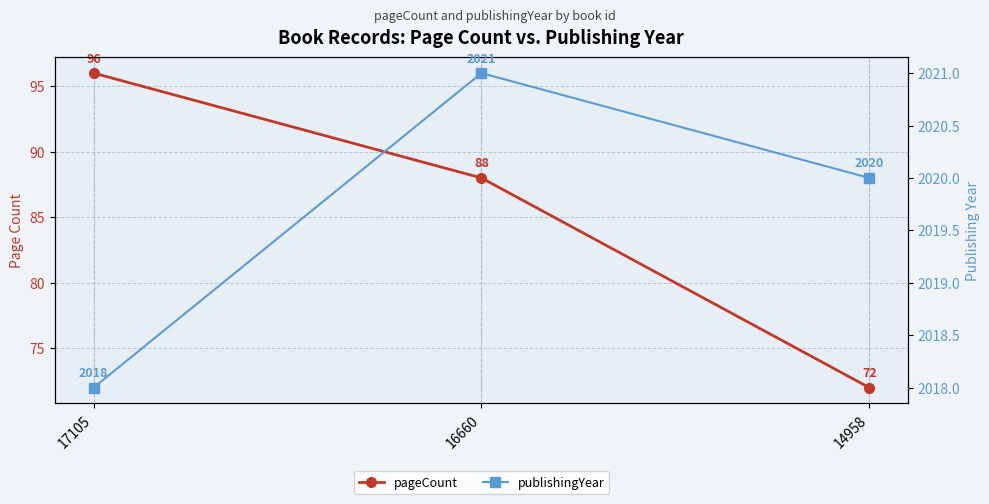

Count the number of data series in this chart.

2